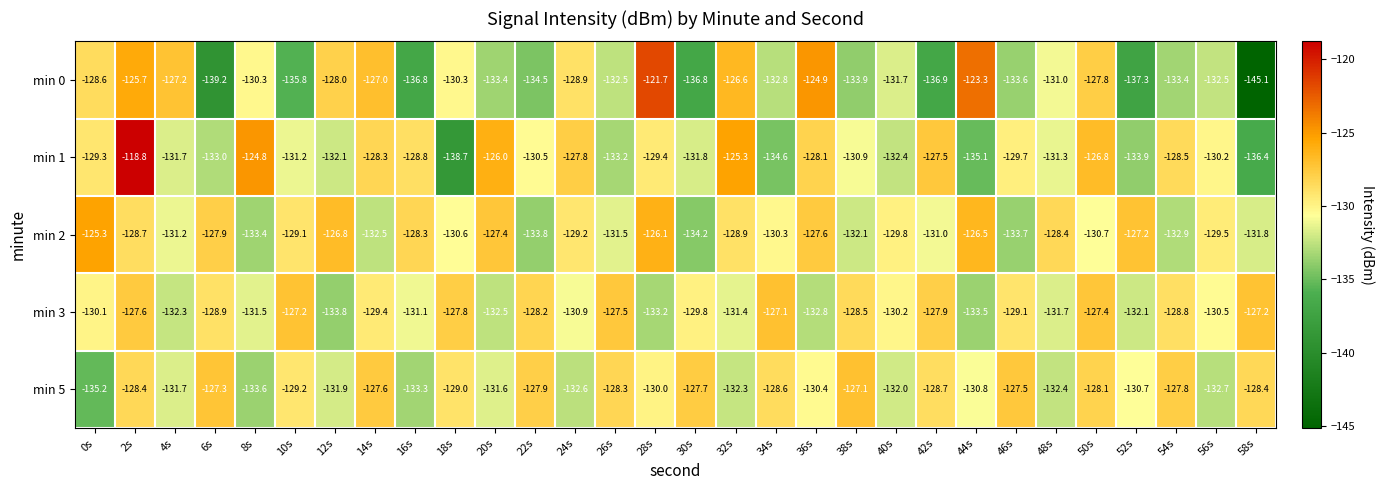

What is the minimum value for min 3?

-133.8